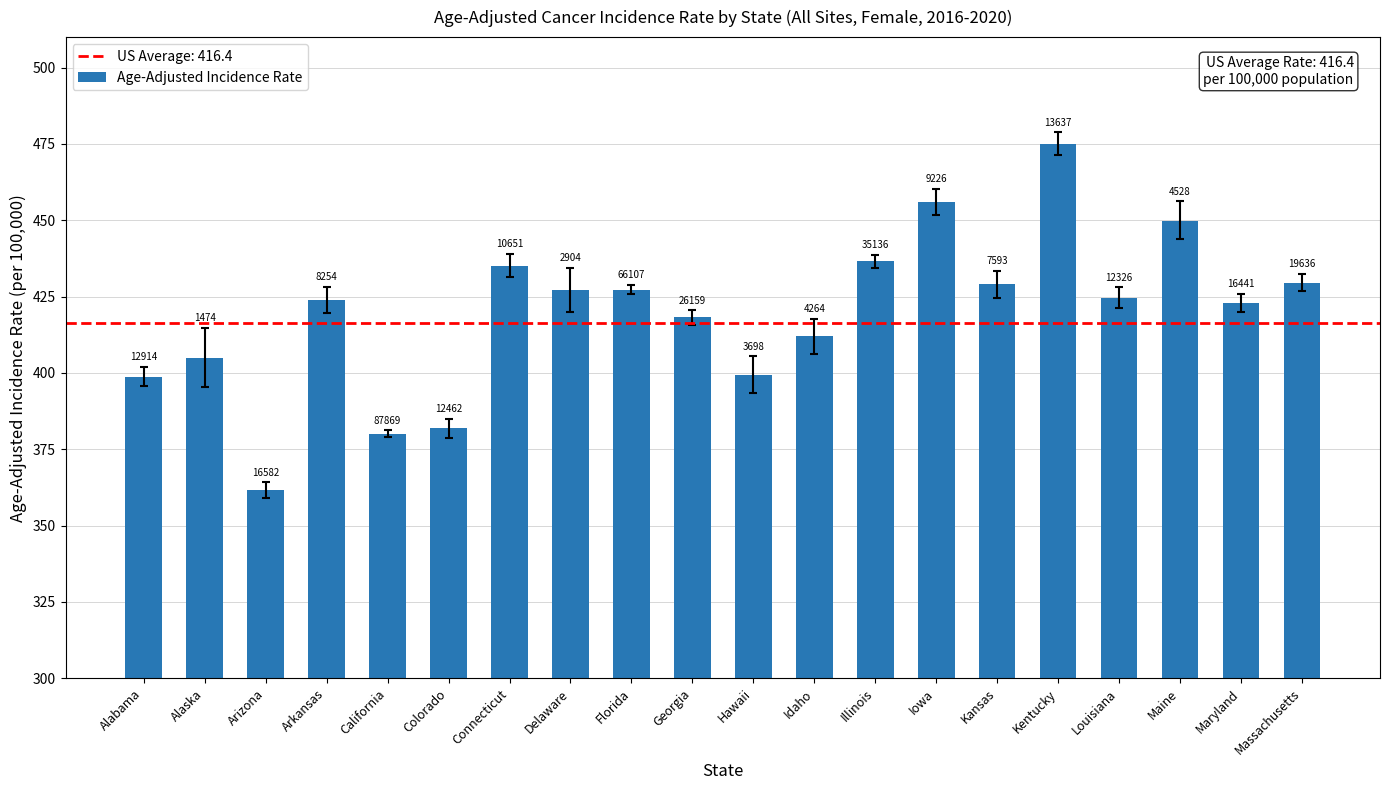

What position from the right is Maine?

3